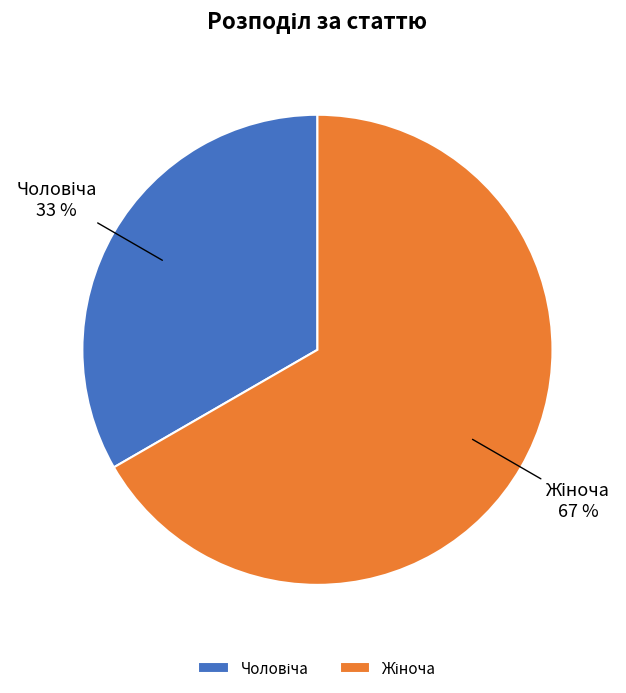

To the nearest percent, what is the average slice percentage?

50%